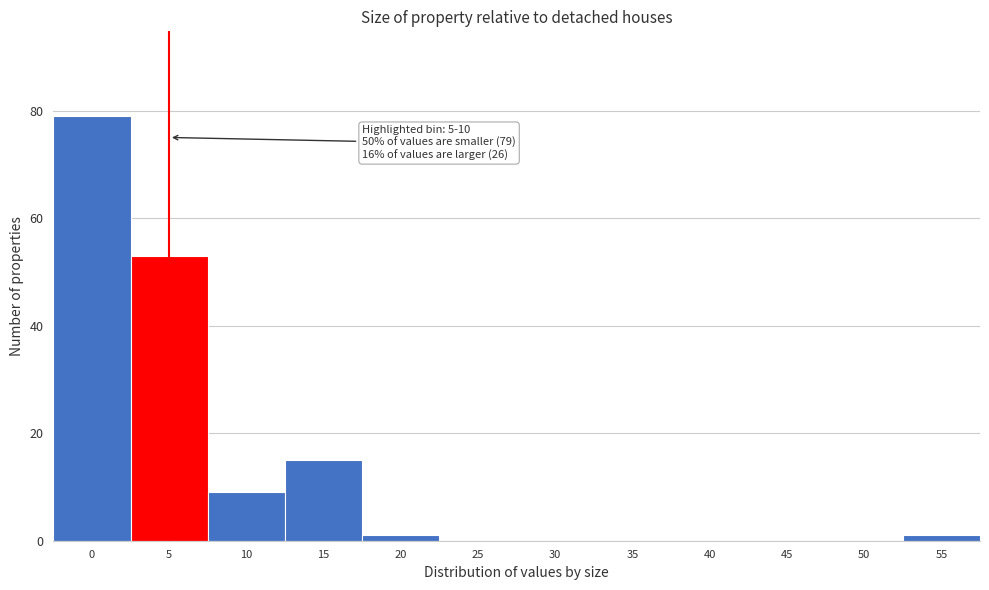

Reading left to right, extract all data points from this chart.

0=79	5=53	10=9	15=15	20=1	25=0	30=0	35=0	40=0	45=0	50=0	55=1